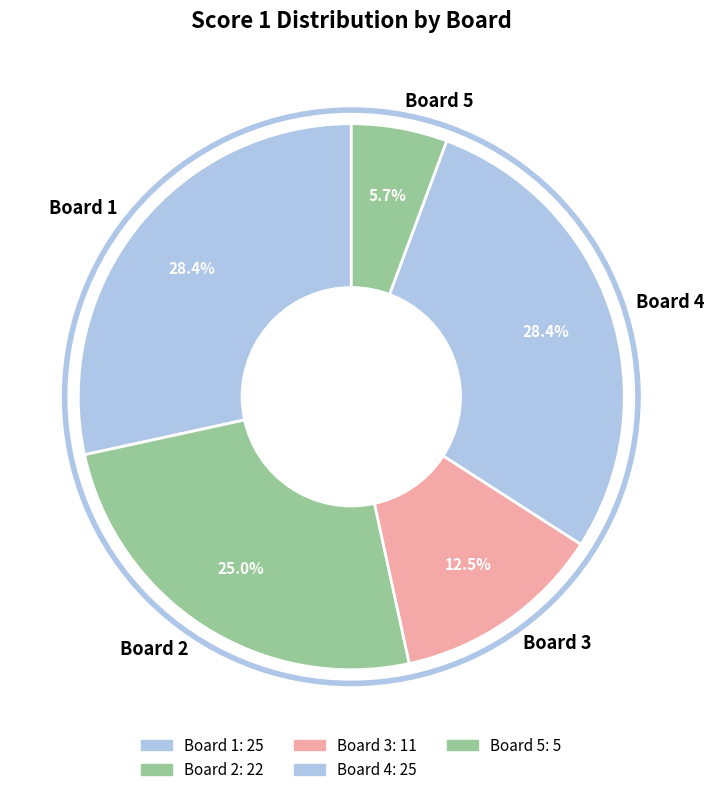

Between Board 2 and Board 3, which is larger?

Board 2